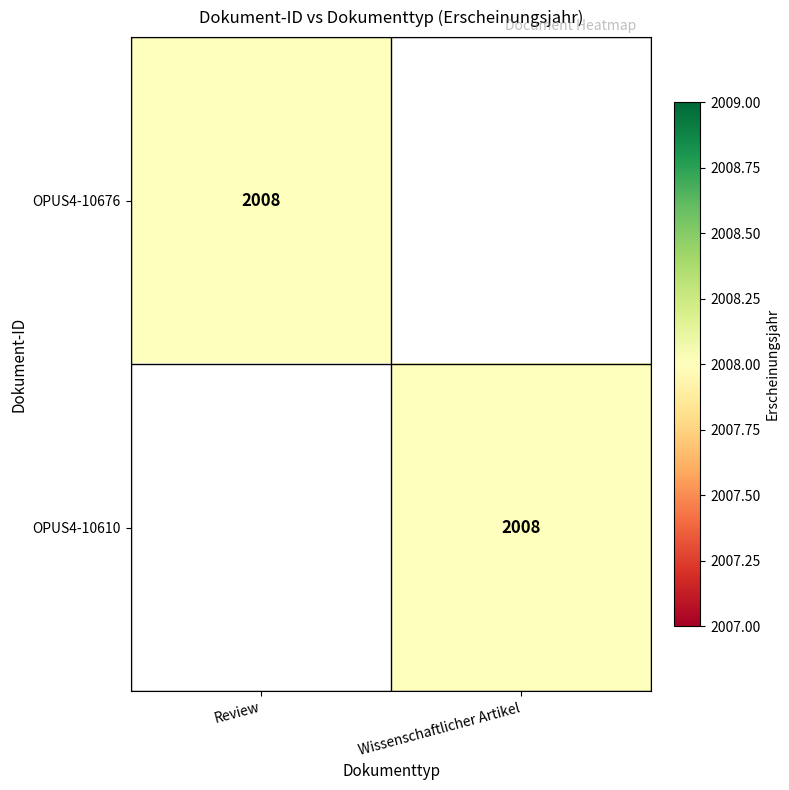

True or false: OPUS4-10676 has a value of 3366 at Review.

False